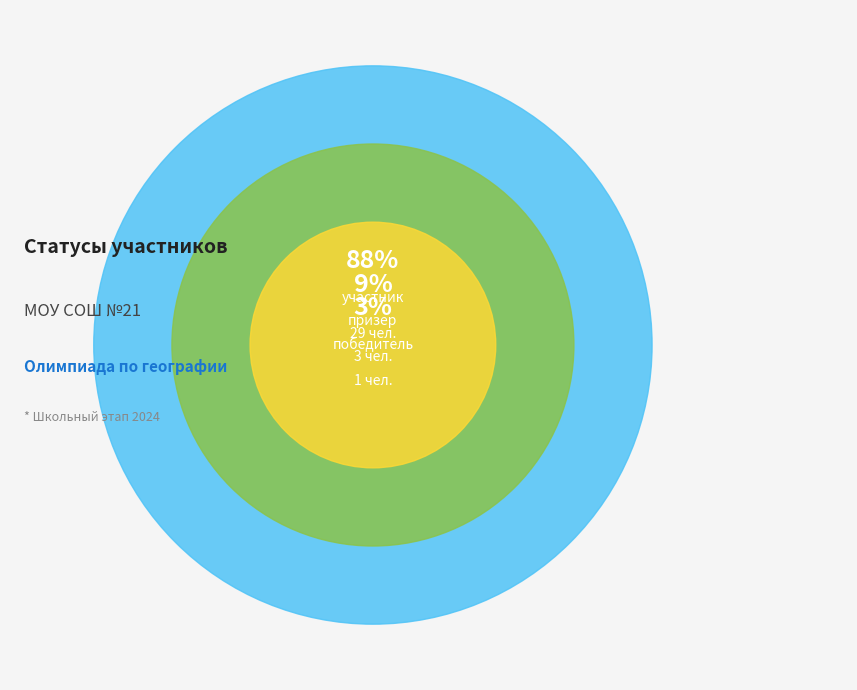

Rank the categories by value from highest to lowest.

участник, призер, победитель